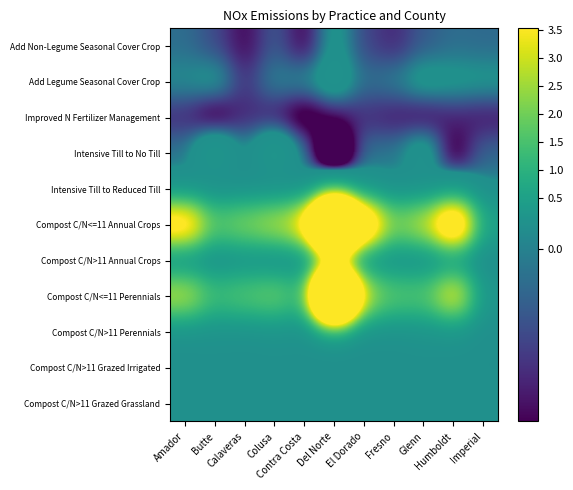

Which series has the widest spread of values?

Compost C/N<=11 Annual Crops